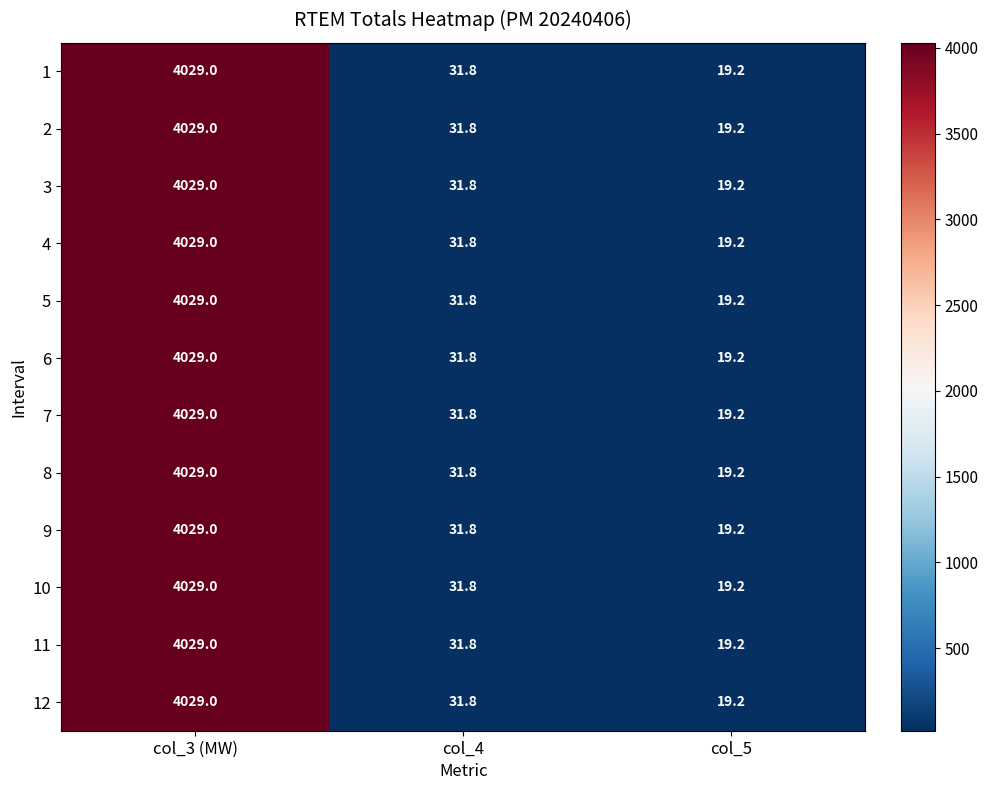

At which category is the sum across all series the highest?

col_3 (MW)